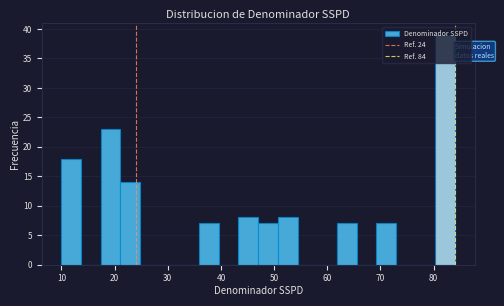

Around what value on the x-axis is the tallest bar? Give the approximate position of its centre, as read against the axis.

82